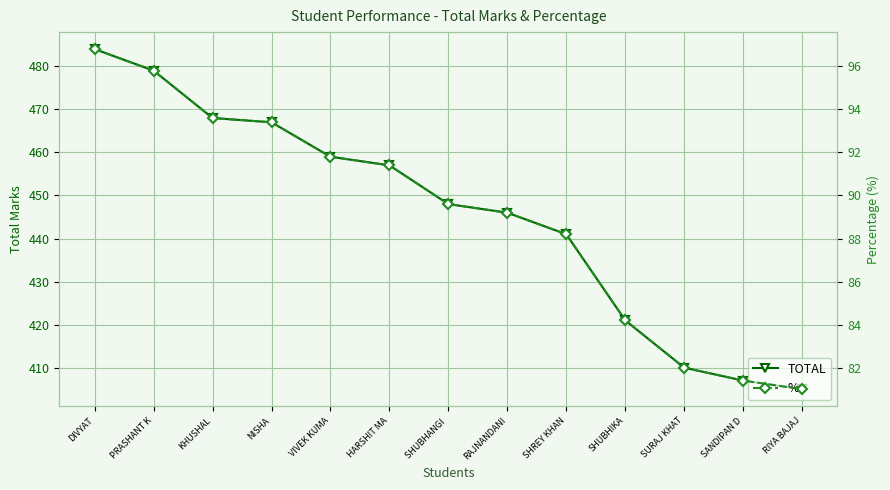

Is it true that TOTAL equals 484.0 at DIVYAT?

True